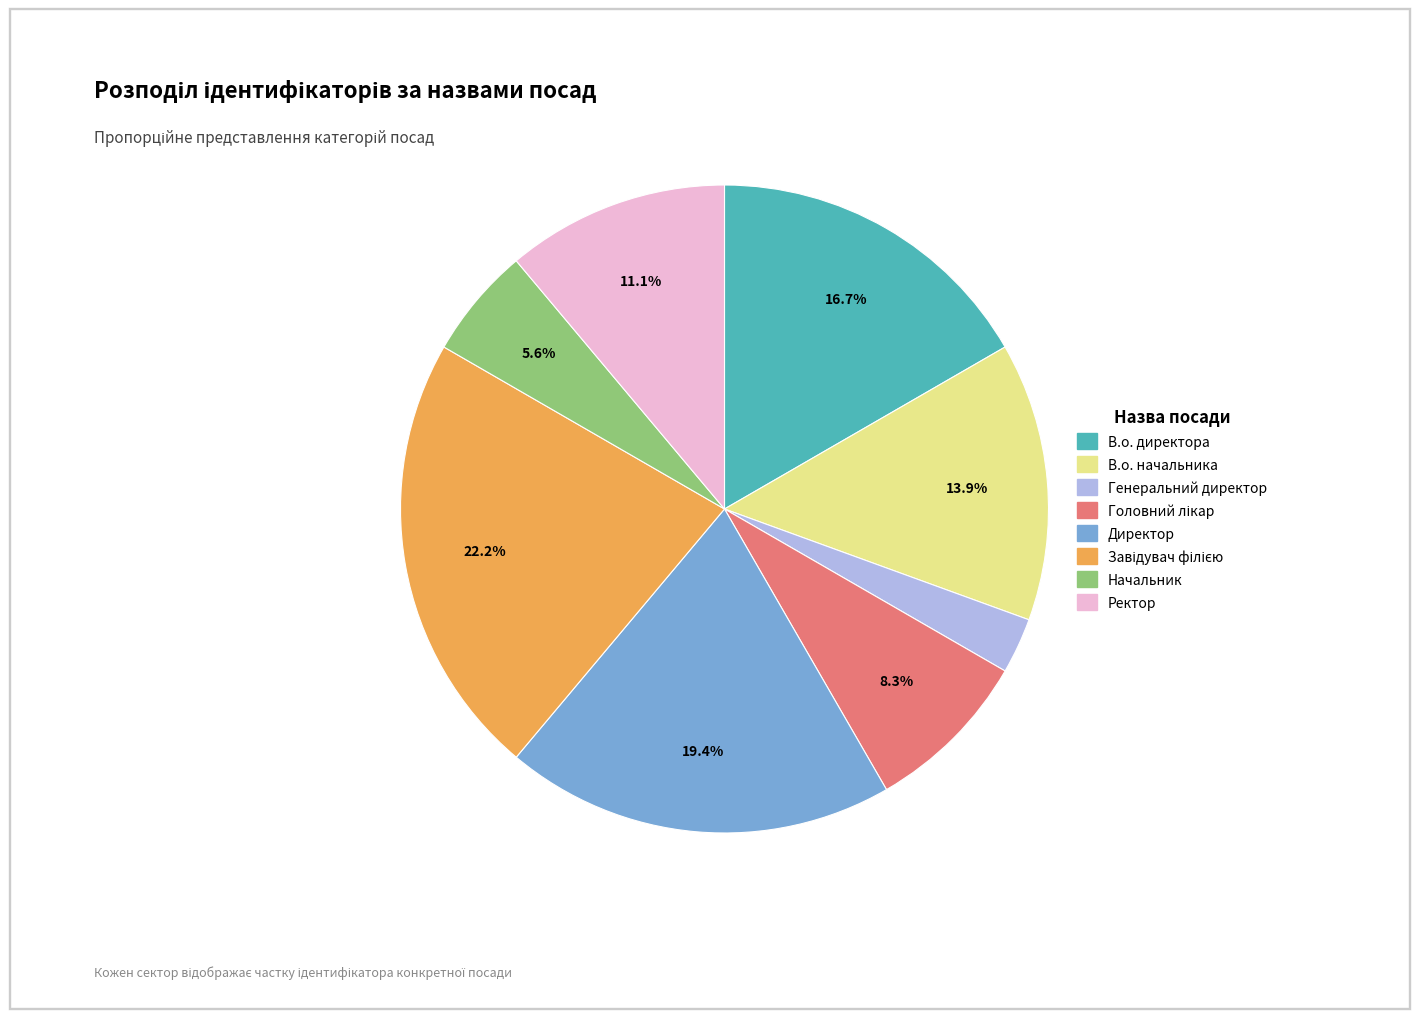

How many segments does this pie chart have?

8